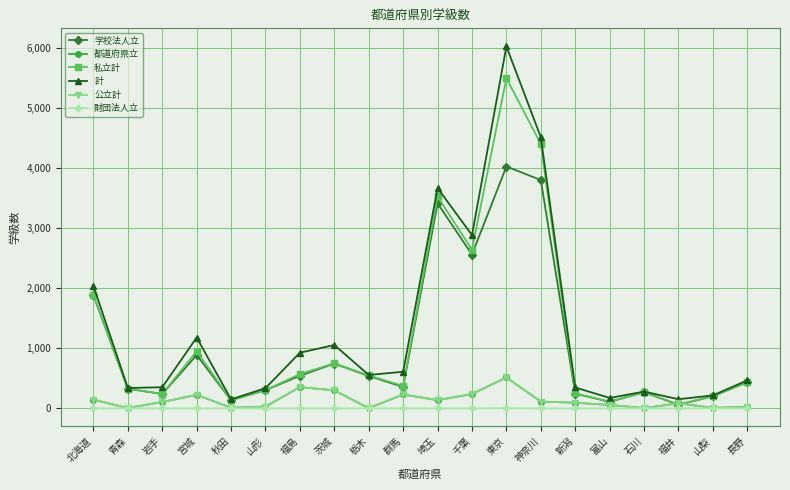

Reading left to right, list all the values displayed in this chart.

学校法人立: 1885	325	241	887	136	303	543	746	539	357	3413	2560	4027	3802	245	109	269	60	203	435
都道府県立: 145	6	106	225	10	30	354	300	3	232	137	239	515	113	94	57	5	84	9	25
私立計: 1888	329	241	950	136	303	570	750	548	373	3528	2641	5497	4401	248	112	269	63	203	438
計: 2039	339	352	1180	150	337	927	1055	556	610	3668	2885	6026	4514	348	174	279	153	216	467
公立計: 145	6	106	225	10	30	354	300	3	232	137	239	515	113	94	57	5	84	9	25
財団法人立: 0	0	0	0	0	0	0	0	0	0	0	0	3	0	0	0	0	0	0	0